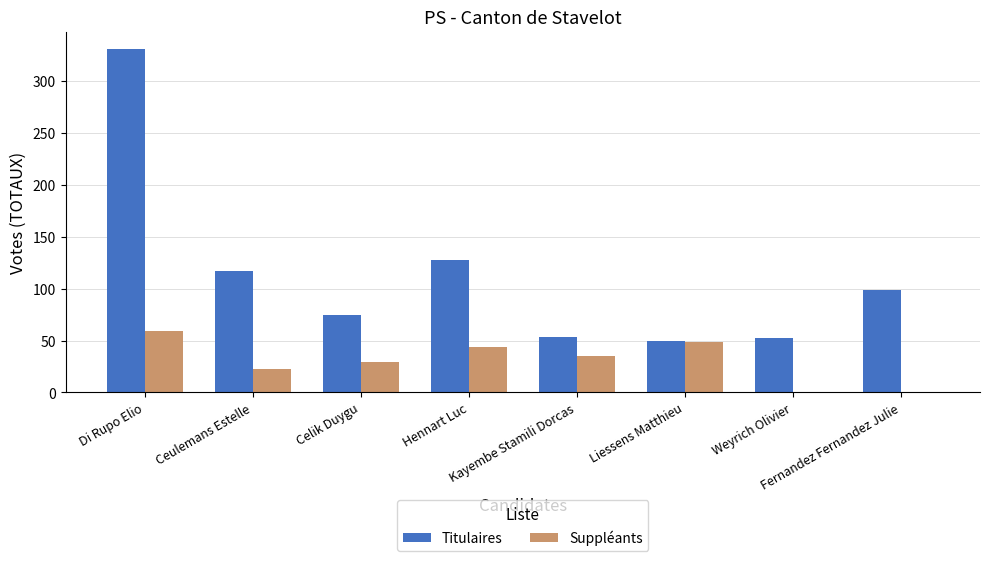

What is the approximate value of Titulaires at Fernandez Fernandez Julie?

99